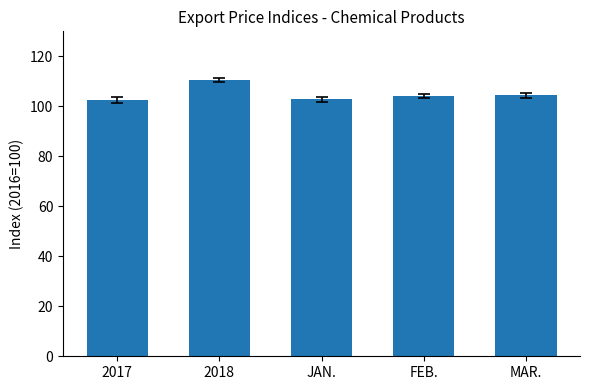

Which label corresponds to the largest value in the chart?

2018